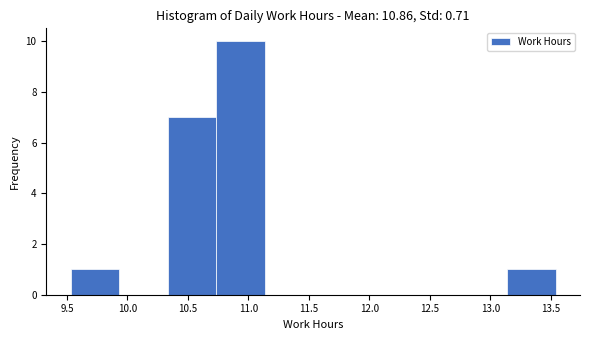

What is the height of the bar covering 10.35 to 10.75 on the x-axis? Neither the bar edges nor the heights are printed on the chart, so give them approximately, as read against the axes.

7